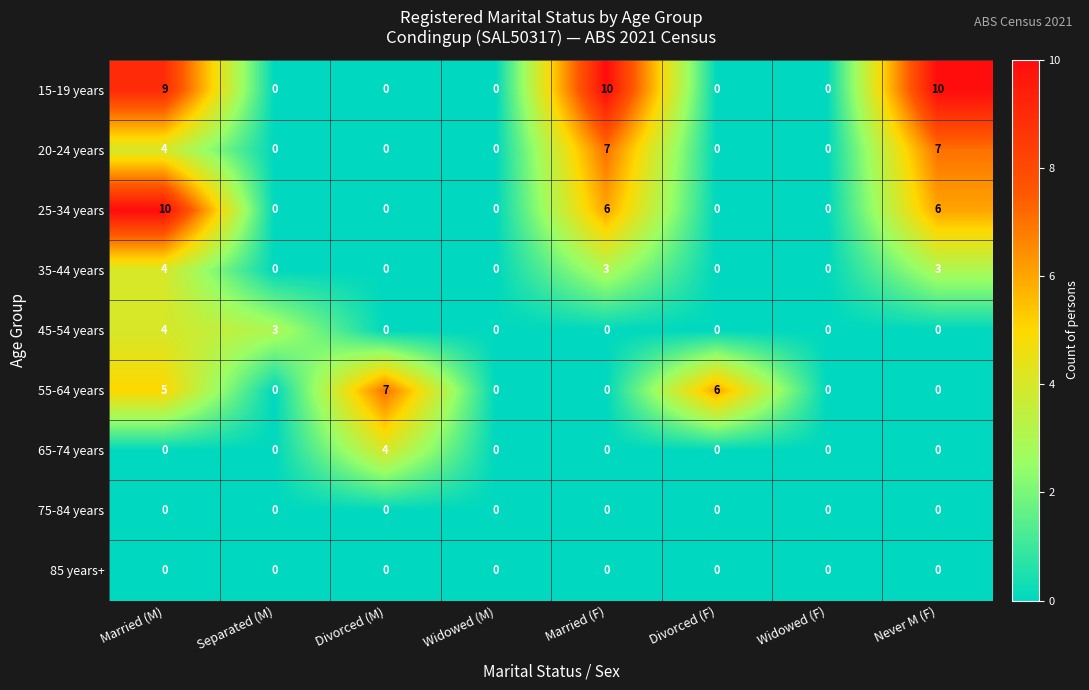

True or false: 45-54 years has a value of 2 at Divorced (M).

False